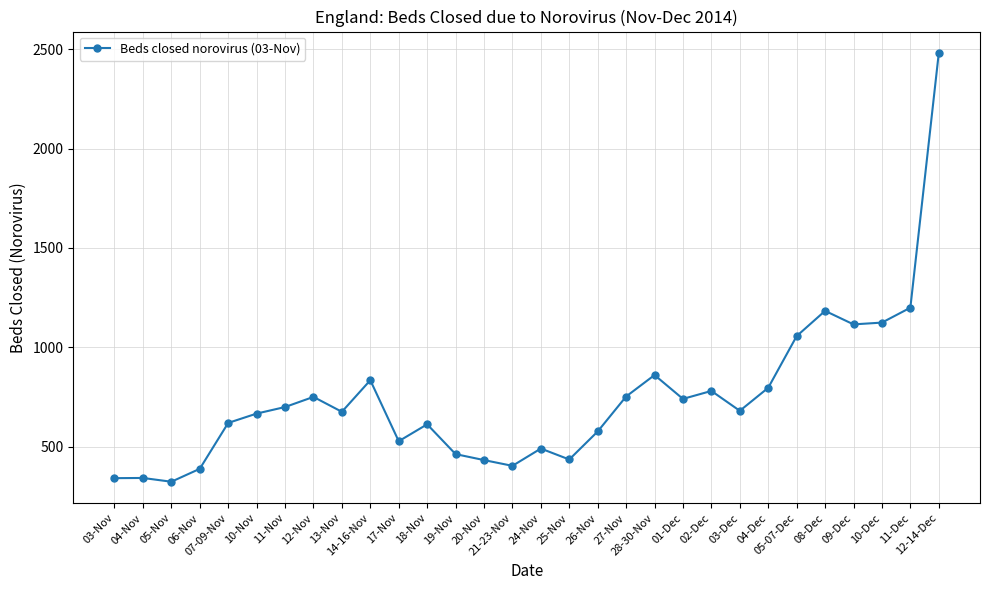

Read the value at 10-Nov, to the nearest 10.

670